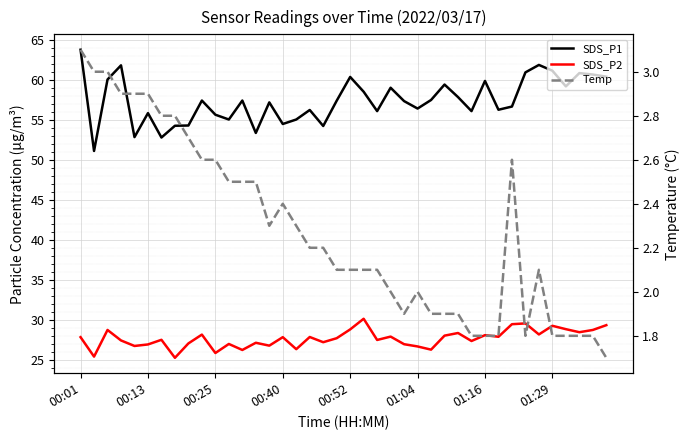

Which has a higher value, 30 or 38?

38